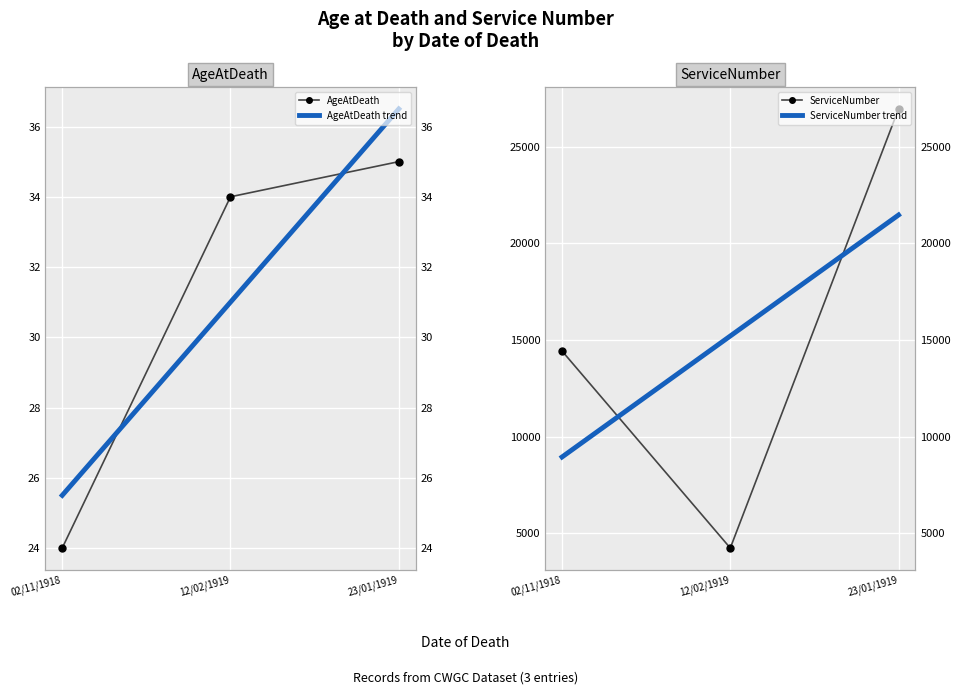

The ServiceNumber series shows 19045 at 02/11/1918. True or false?

False